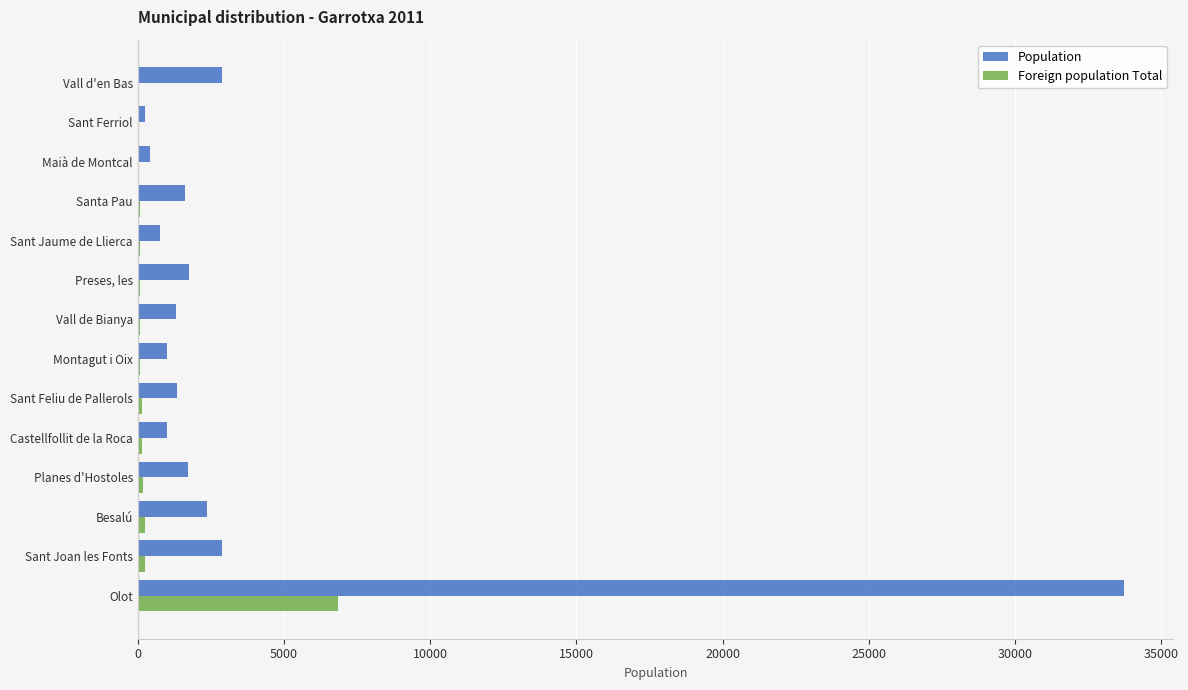

Which series has the largest total across all categories?

Population